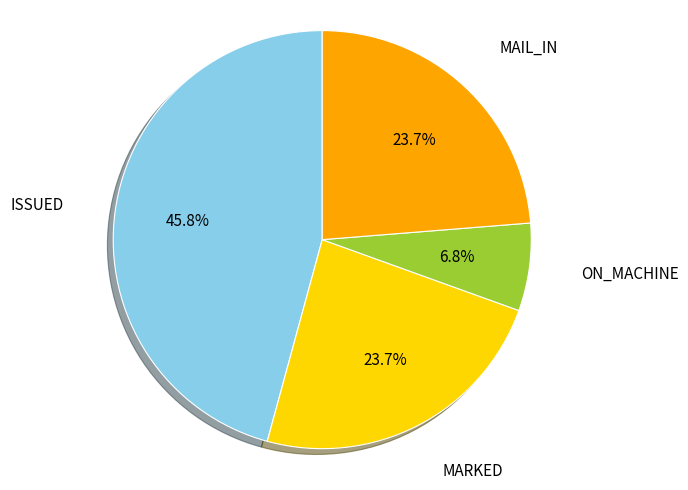

Which slice is the smallest?

ON_MACHINE